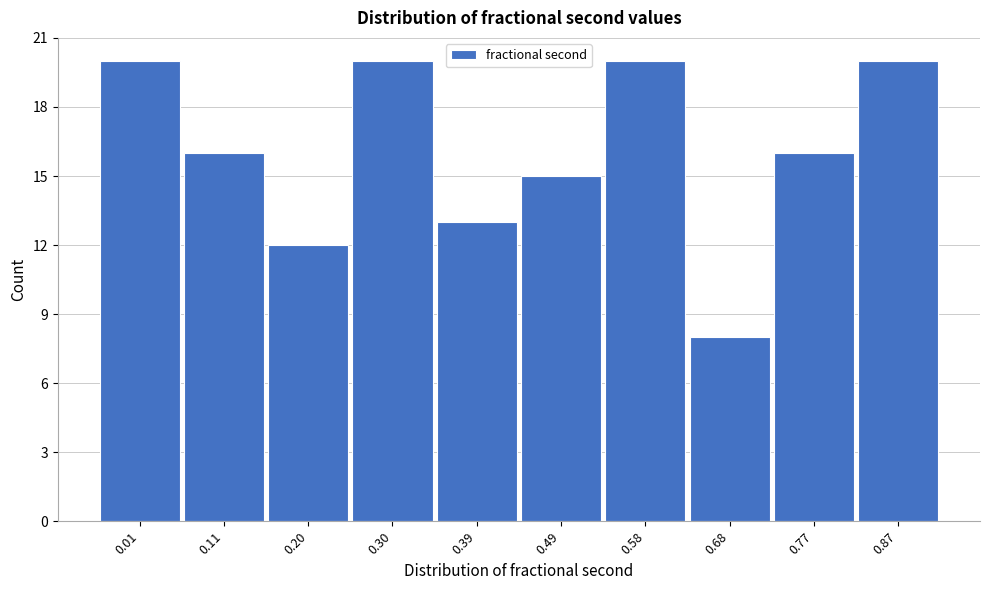

Reading left to right, list all the values displayed in this chart.

0.01=20	0.11=16	0.20=12	0.30=20	0.39=13	0.49=15	0.58=20	0.68=8	0.77=16	0.87=20